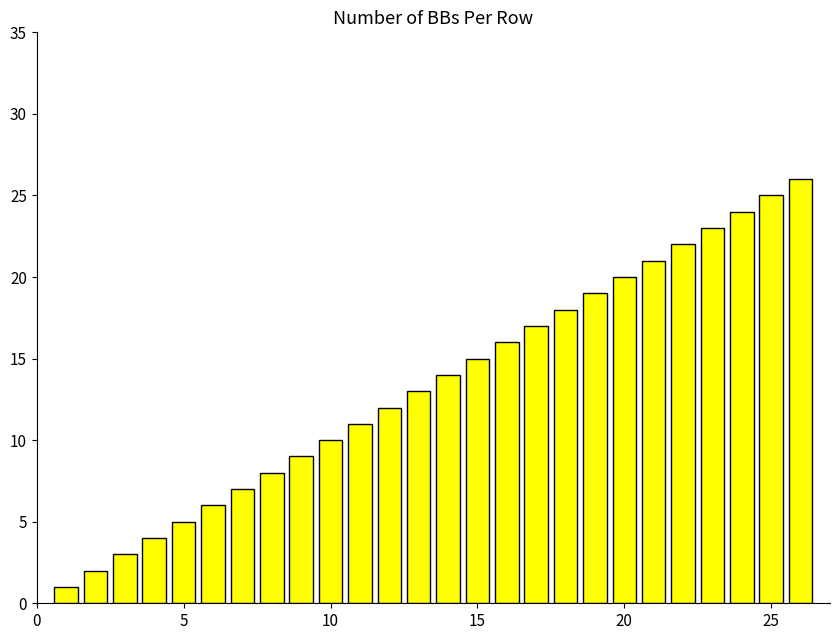

What is the difference between the maximum and minimum values?

25